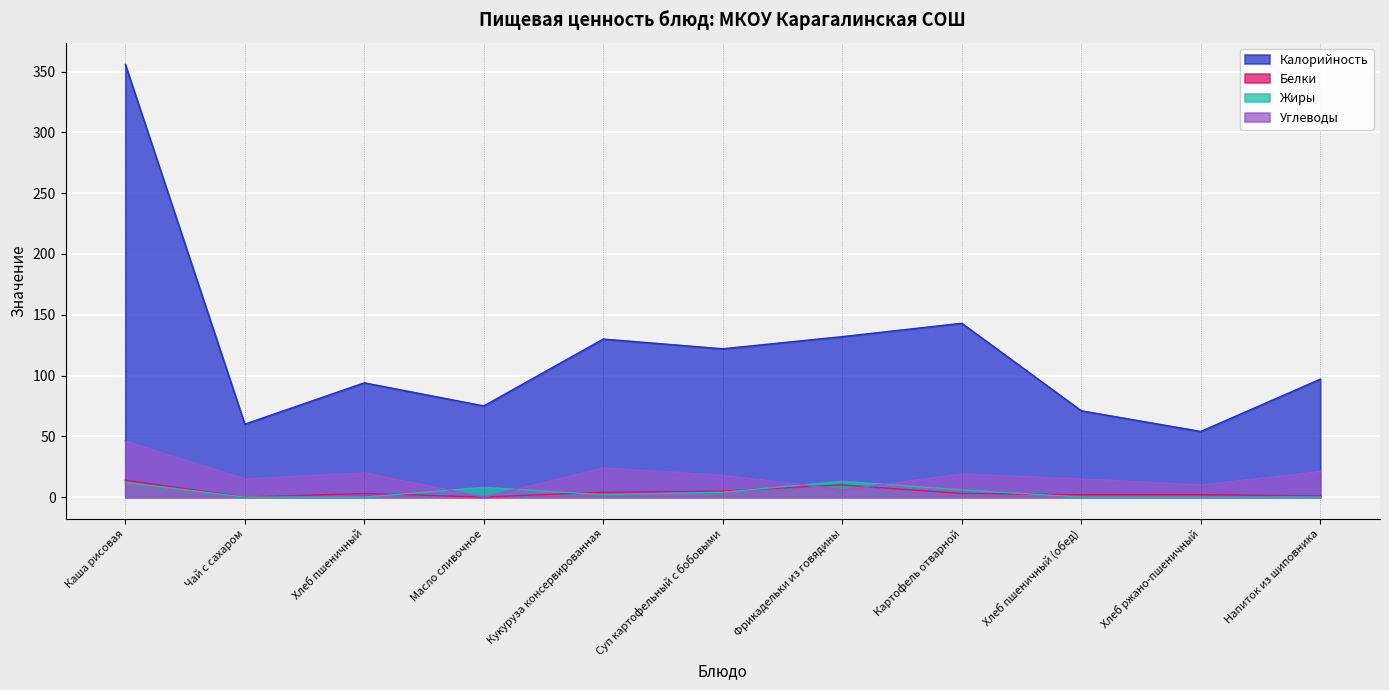

What is the greatest value displayed?

356